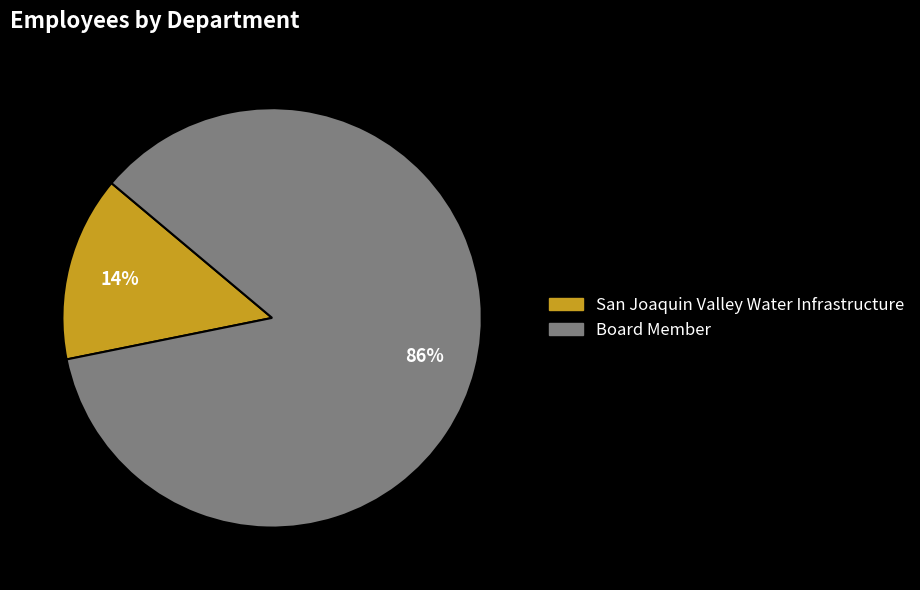

To the nearest percent, what is the average slice percentage?

50%